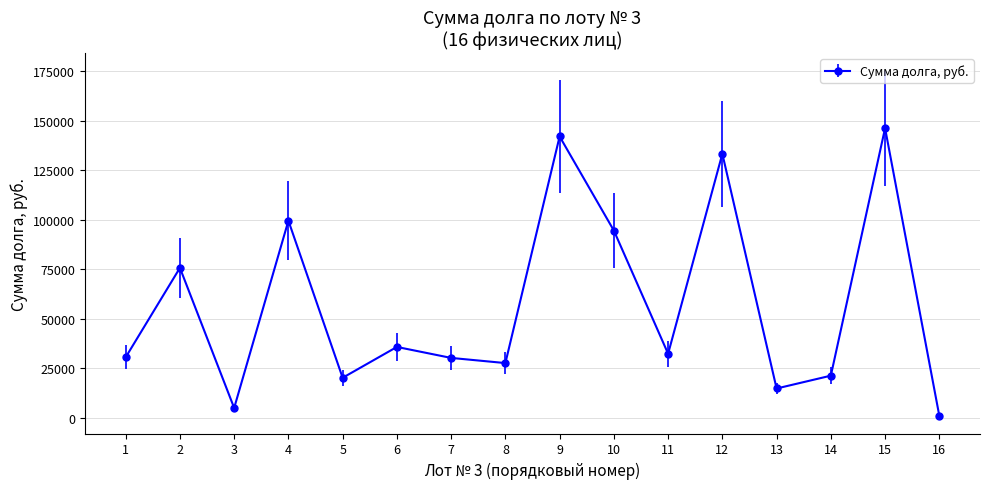

Which label corresponds to the largest value in the chart?

15